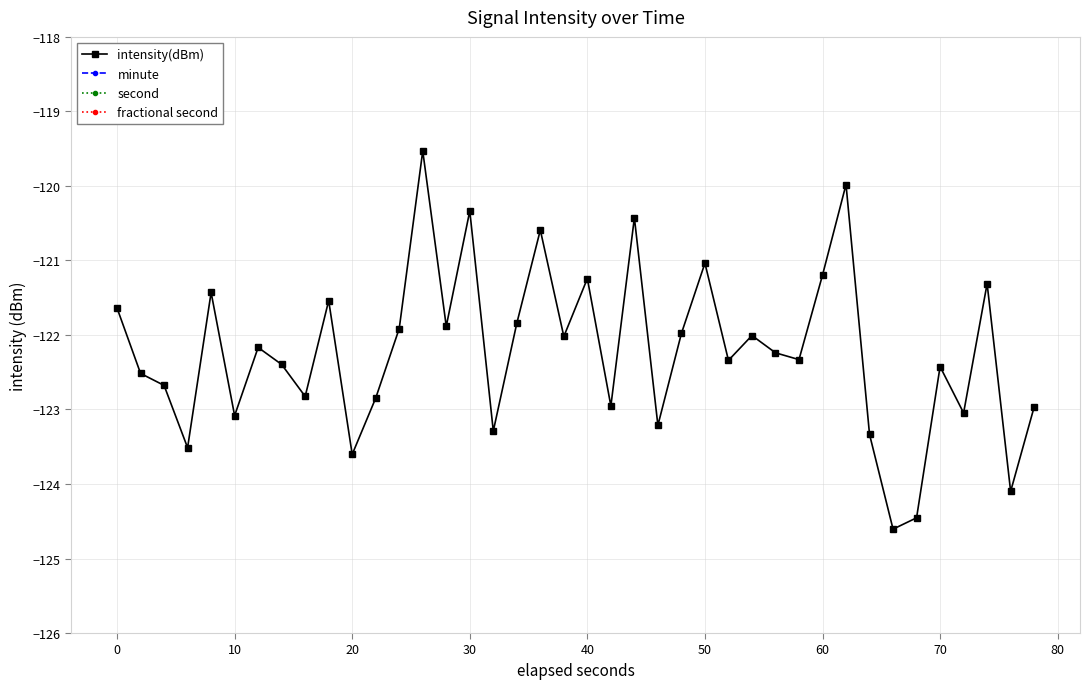

In intensity(dBm), how many points are higher than both neighbors (excluding endpoints)?

13